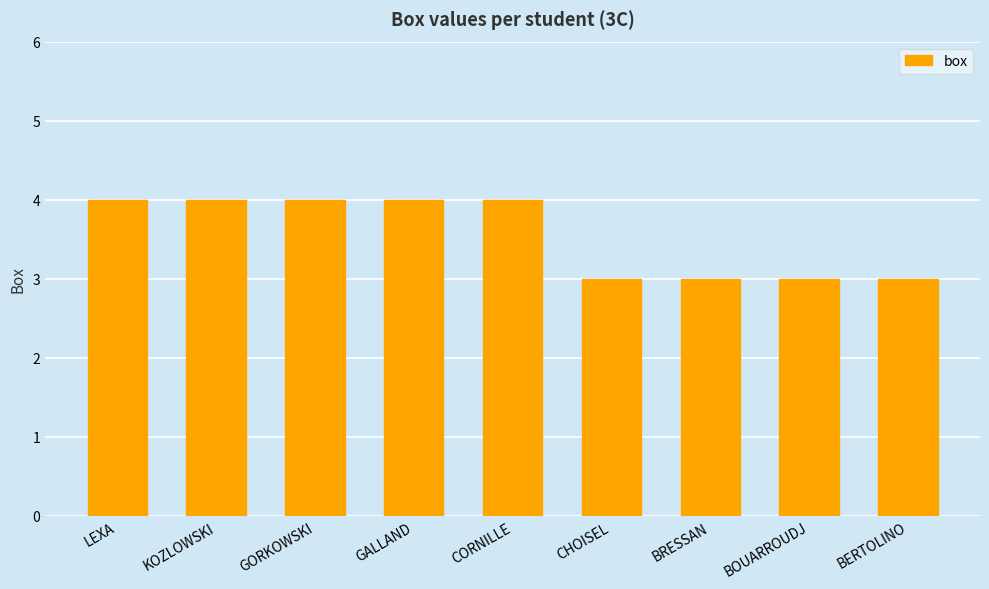

What is the label of the 1st bar from the left?

LEXA